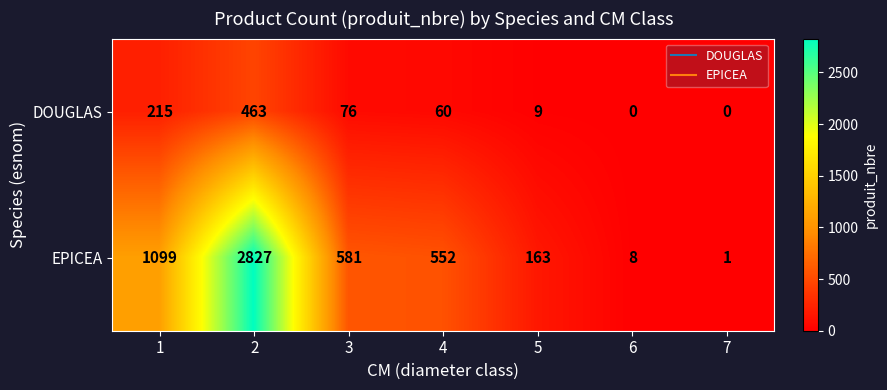

The value of EPICEA at 3 is 581. True or false?

True